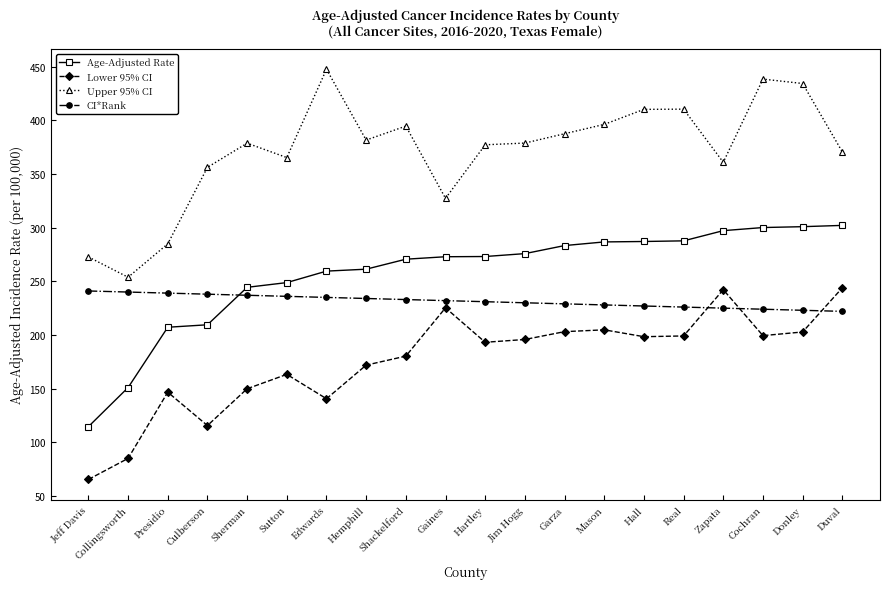

What is the label of the 11th point from the right?

Gaines